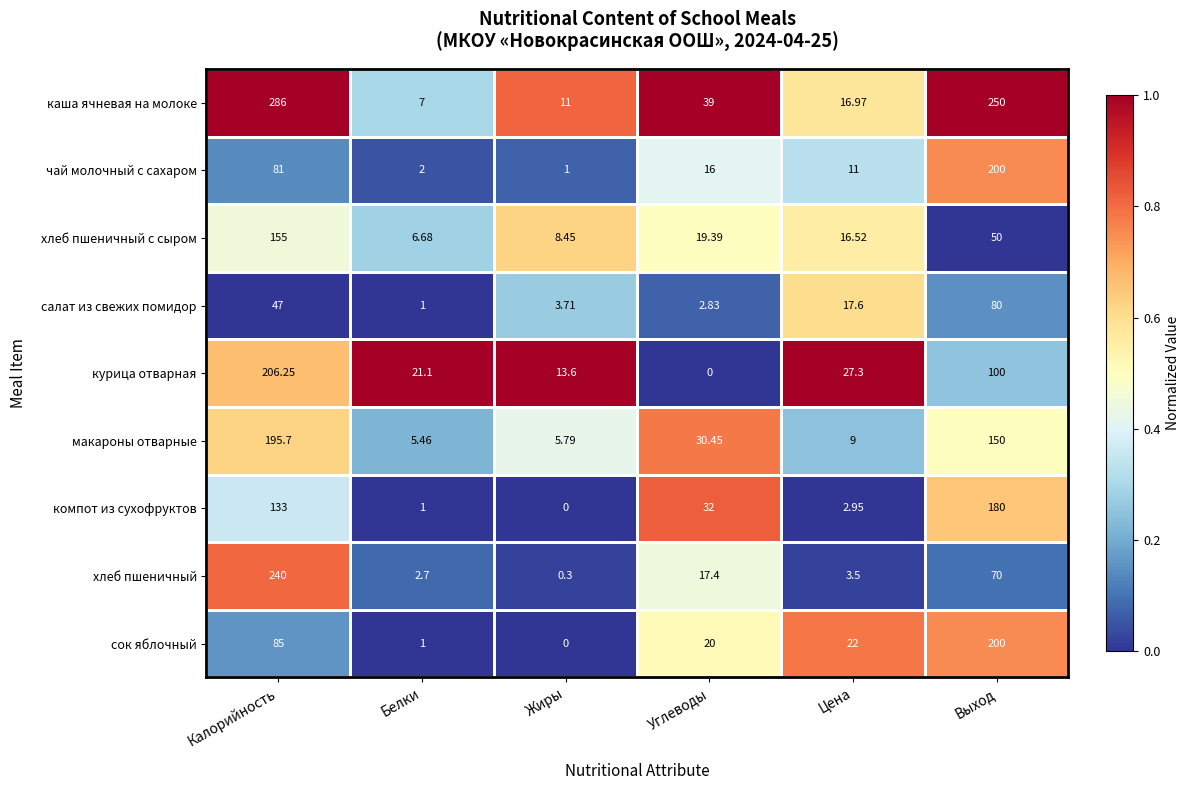

Which series has the largest range (max minus min)?

каша ячневая на молоке